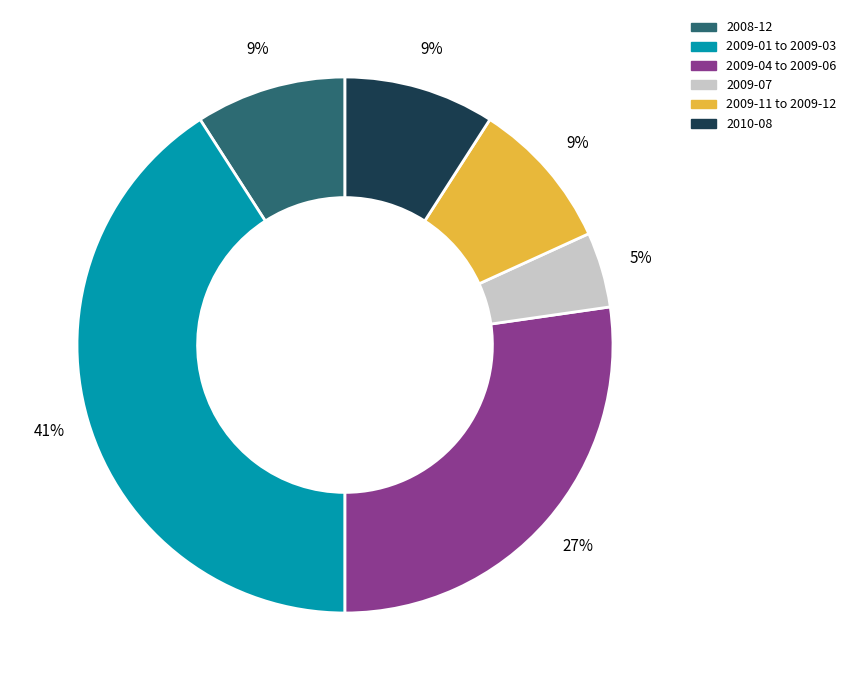

Which category has the biggest portion of the pie?

2009-01 to 2009-03